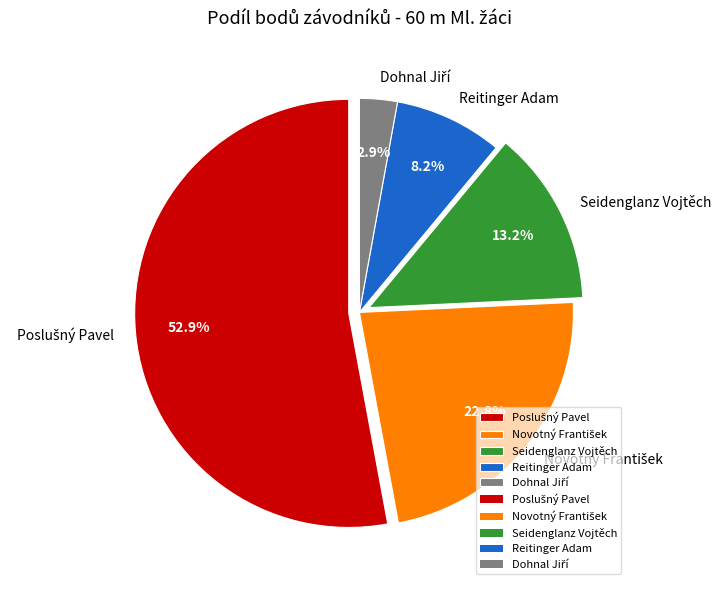

How much of the chart is everything except Seidenglanz Vojtěch?

86.8%